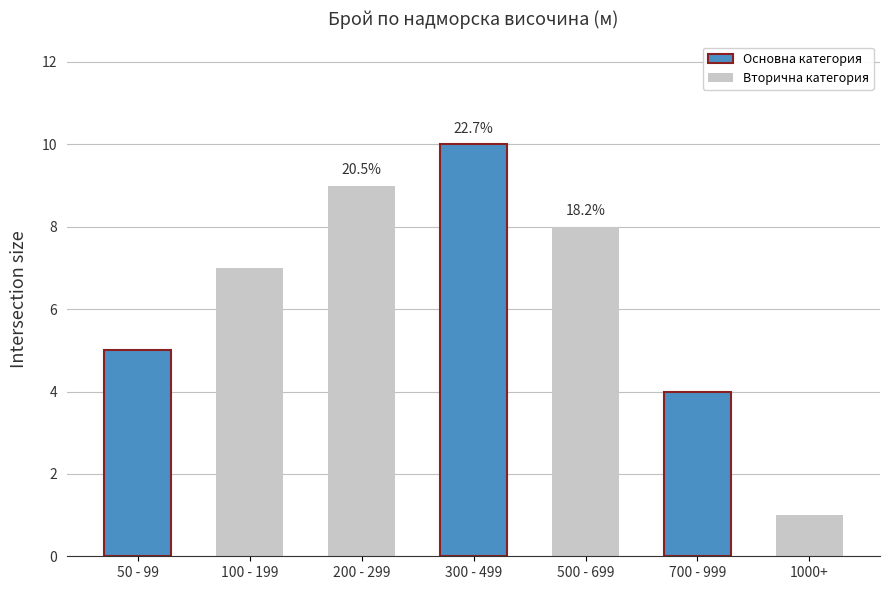

Reading left to right, extract all data points from this chart.

5	7	9	10	8	4	1